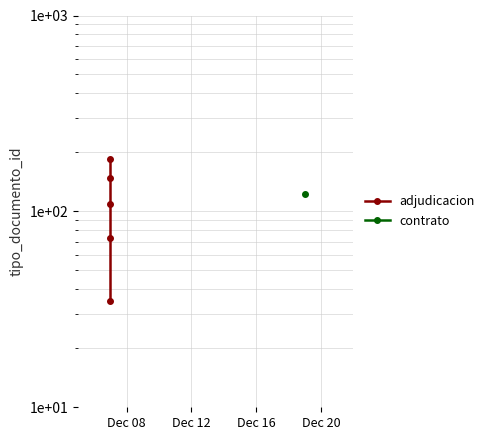

The value at Dec 20 is 253. True or false?

False